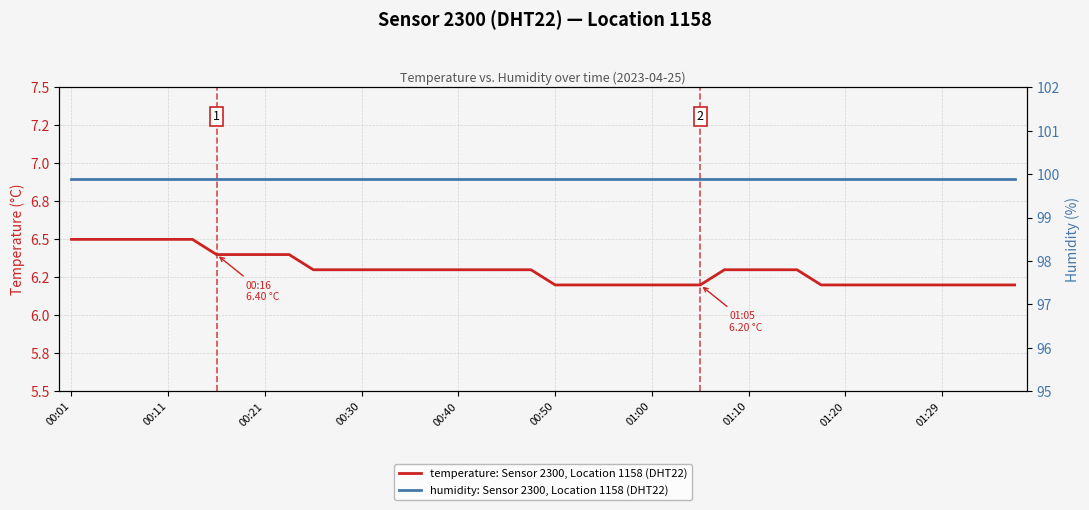

Rank the series at 31 from highest to lowest value.

humidity: Sensor 2300, Location 1158 (DHT22), temperature: Sensor 2300, Location 1158 (DHT22)